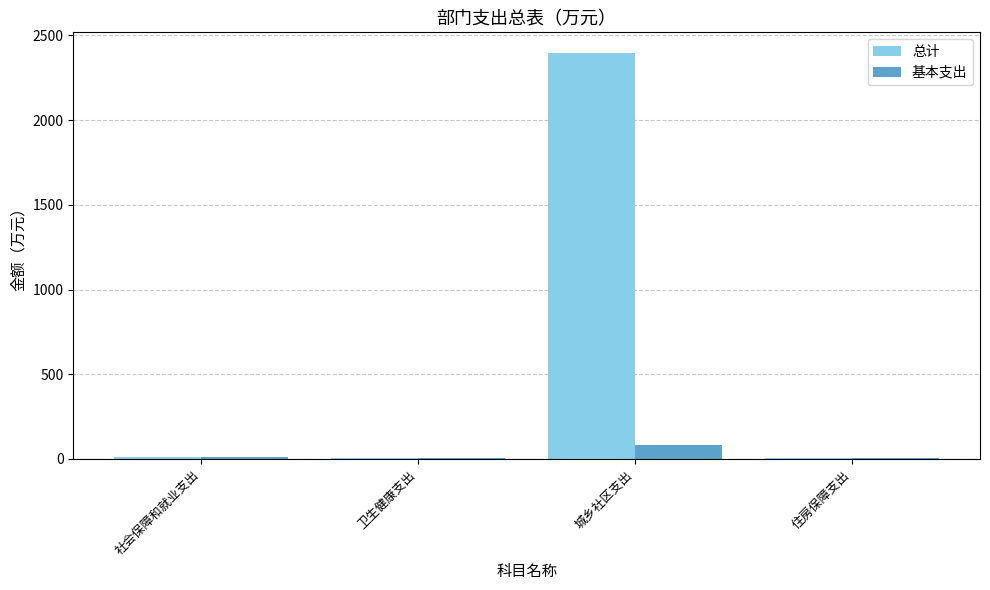

How many data points in 基本支出 are above 12?

2